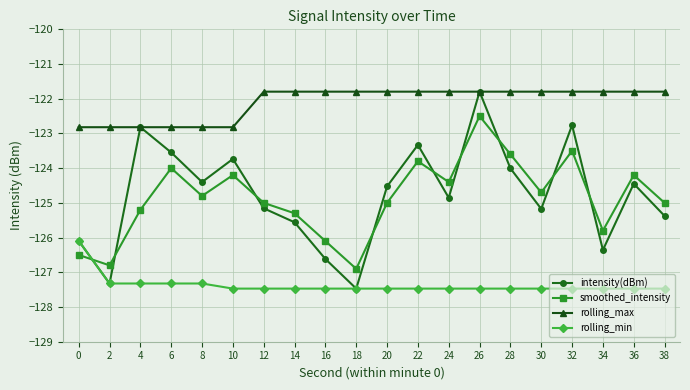

What is the difference between the maximum and minimum values in the rolling_min series?

1.4